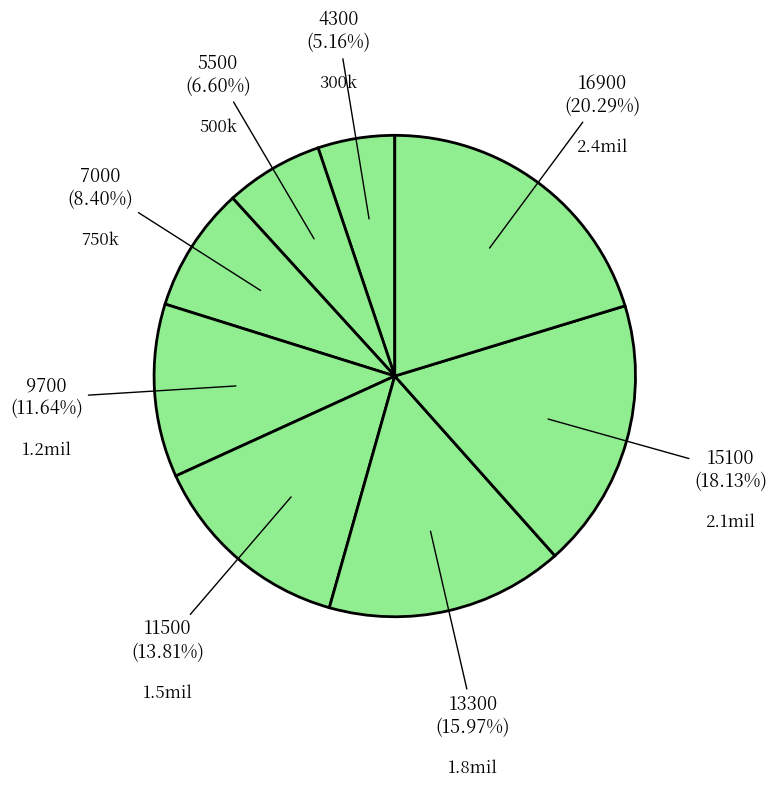

To the nearest percent, what percentage of the pie is 500k?

7%